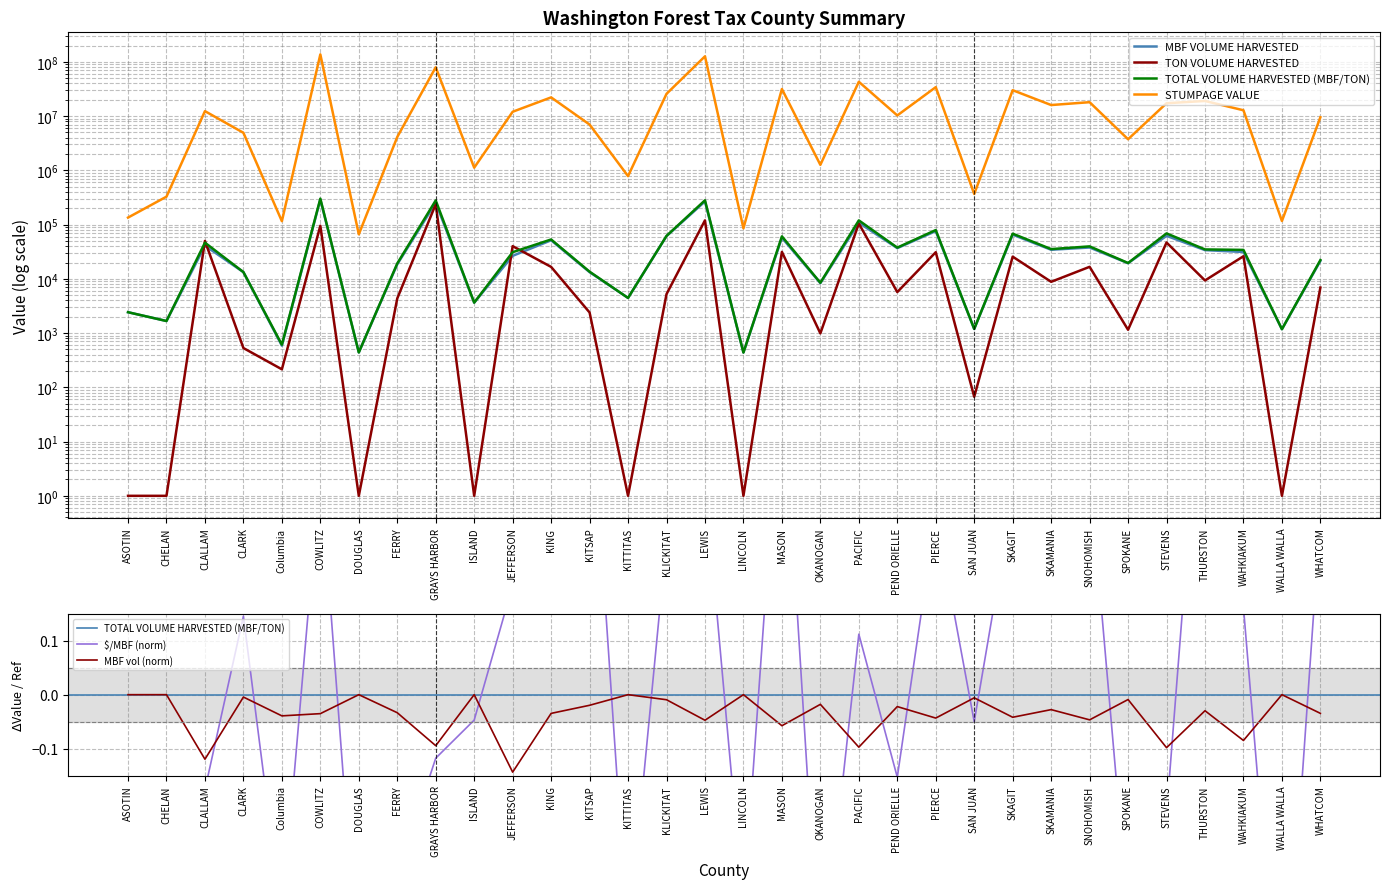

Reading left to right, list all the values displayed in this chart.

MBF VOLUME HARVESTED: 2427.0	1670.0	40891.0	13278.0	587.0	290331.0	440.0	18575.0	253011.0	3645.0	26562.0	51384.0	13298.0	4448.0	61322.0	267333.0	438.0	57224.0	8329.0	108021.0	36840.0	75901.0	1189.0	65266.0	34373.0	37834.0	19424.0	62083.0	33835.0	31278.0	1180.0	21407.0
TON VOLUME HARVESTED: 1.0	1.0	50011.0	530.0	215.0	95229.0	1.0	4355.0	237741.0	1.0	40085.0	16612.0	2399.0	1.0	5228.0	119751.0	1.0	31436.0	988.0	104803.0	5705.0	30990.0	67.0	25668.0	8819.0	16664.0	1151.0	46772.0	9338.0	26121.0	1.0	6908.0
TOTAL VOLUME HARVESTED (MBF/TON): 2427.0	1670.0	46448.0	13337.0	611.0	300912.0	440.0	19218.0	279427.0	3645.0	31016.0	53230.0	13565.0	4448.0	61903.0	280639.0	438.0	60717.0	8481.0	119666.0	37672.0	79344.0	1196.0	68118.0	35353.0	39686.0	19601.0	68847.0	34873.0	34180.0	1180.0	22175.0
STUMPAGE VALUE: 134671.6	327656.8	12353251.2	4929986.2	115632.2	137332874.6	66167.6	4123957.4	79561619.4	1120924.8	12035909.8	22146543.4	6994246.8	783057.4	25730761.1	126580816.1	85387.1	31592804.1	1264113.7	42949297.1	10297903.9	34179042.0	366646.3	30059041.4	16004863.7	18068366.2	3746880.1	17290392.4	19032193.1	12814156.5	116554.0	9523280.8
$/MBF: -0.8	-0.4	-0.2	0.1	-0.4	0.4	-0.5	-0.3	-0.1	-0.0	0.2	0.3	0.6	-0.5	0.3	0.4	-0.4	0.6	-0.5	0.1	-0.2	0.3	-0.1	0.4	0.4	0.4	-0.4	-0.2	0.7	0.2	-0.7	0.3